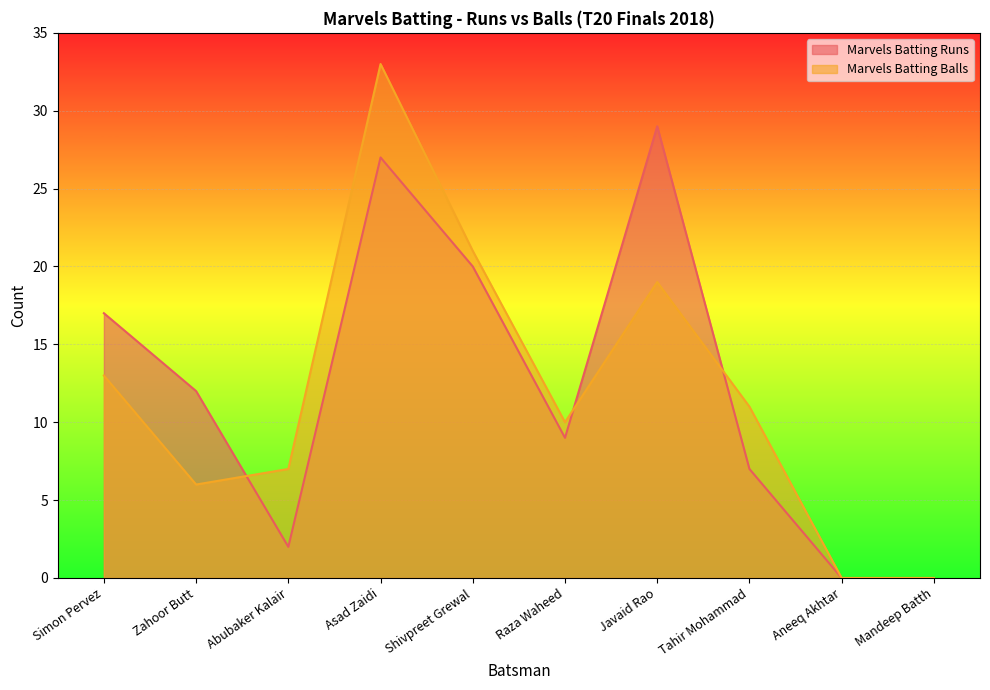

What position from the left is Javaid Rao?

7